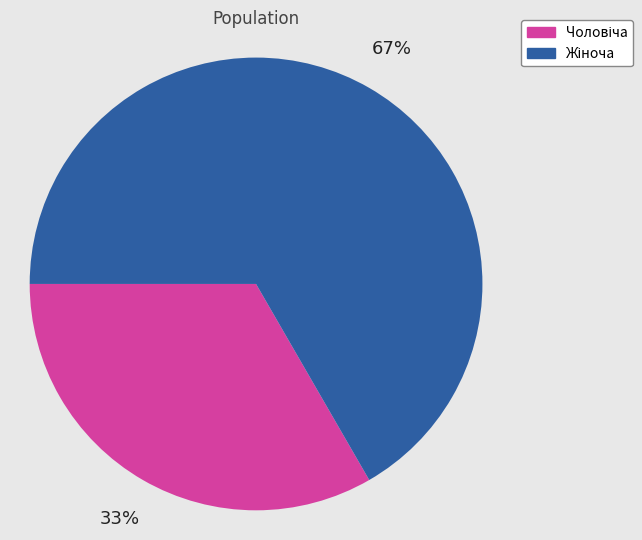

Is there any slice that represents more than half of the pie?

Yes